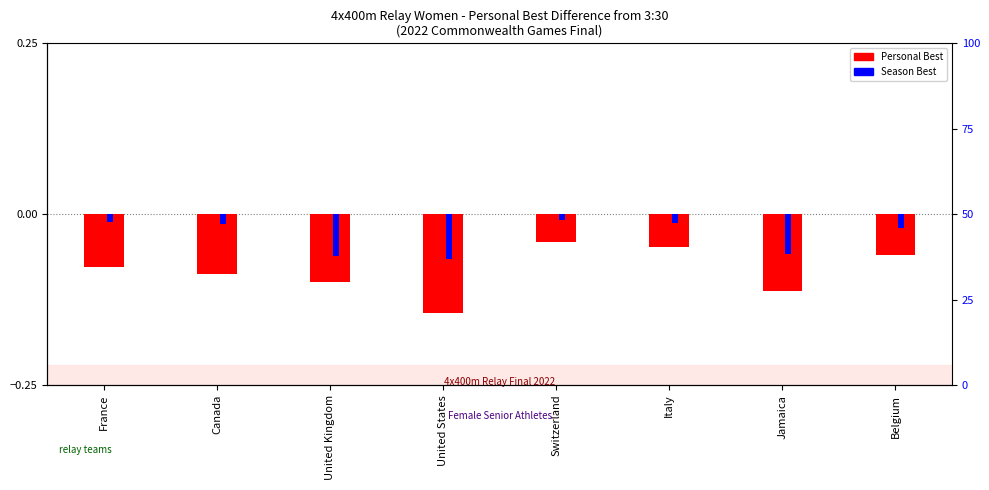

Count the number of data series in this chart.

2